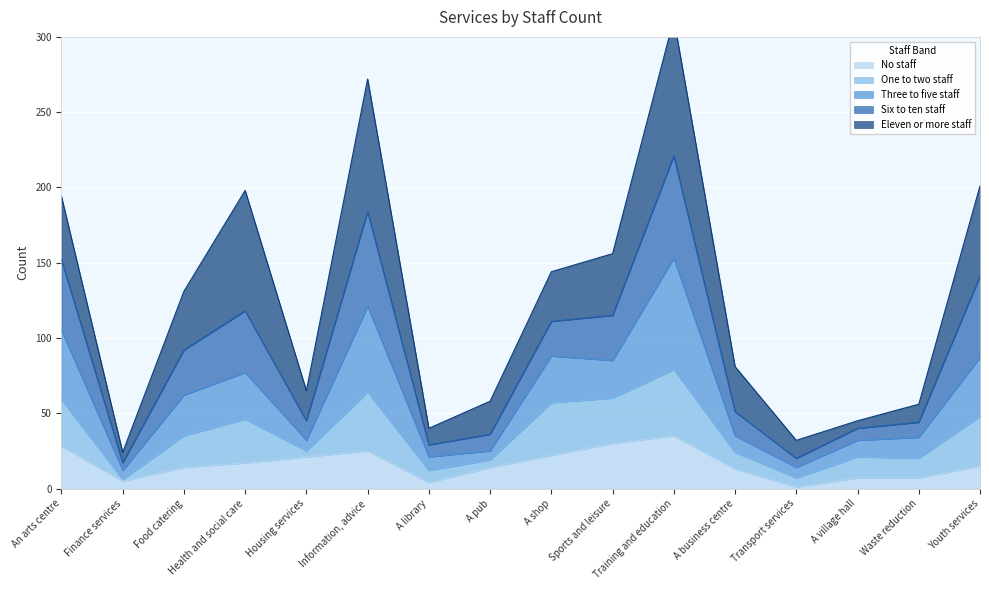

How many data points does each series have?

16